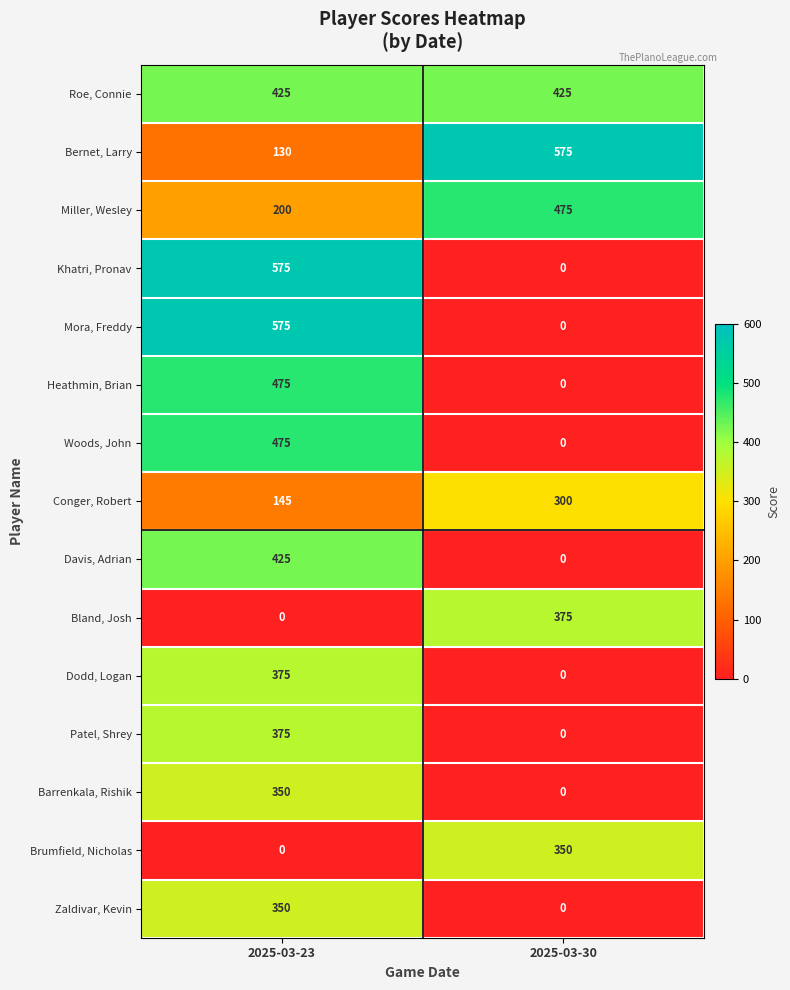

Reading left to right, what are all the values shown in this chart?

Roe, Connie: 425	425
Bernet, Larry: 130	575
Miller, Wesley: 200	475
Khatri, Pronav: 575	0
Mora, Freddy: 575	0
Heathmin, Brian: 475	0
Woods, John: 475	0
Conger, Robert: 145	300
Davis, Adrian: 425	0
Bland, Josh: 0	375
Dodd, Logan: 375	0
Patel, Shrey: 375	0
Barrenkala, Rishik: 350	0
Brumfield, Nicholas: 0	350
Zaldivar, Kevin: 350	0